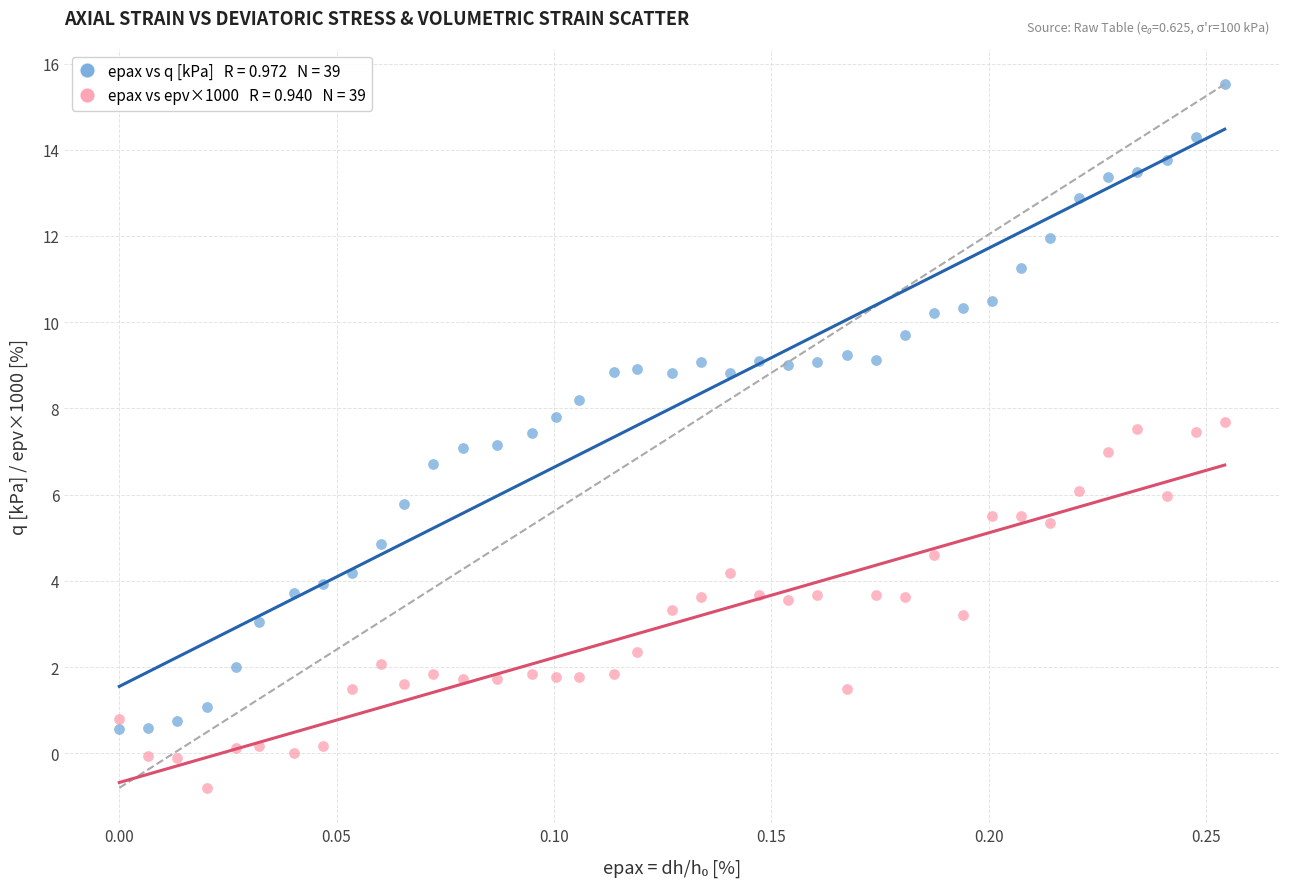

Across all data points, what is the range of Y values (max minus min)?

16.3